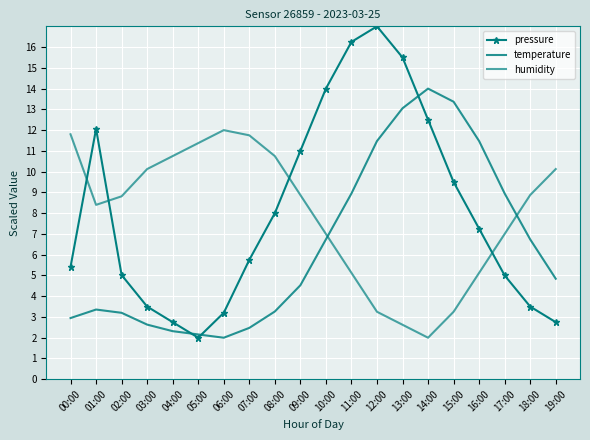

What position from the left is 05:00?

6